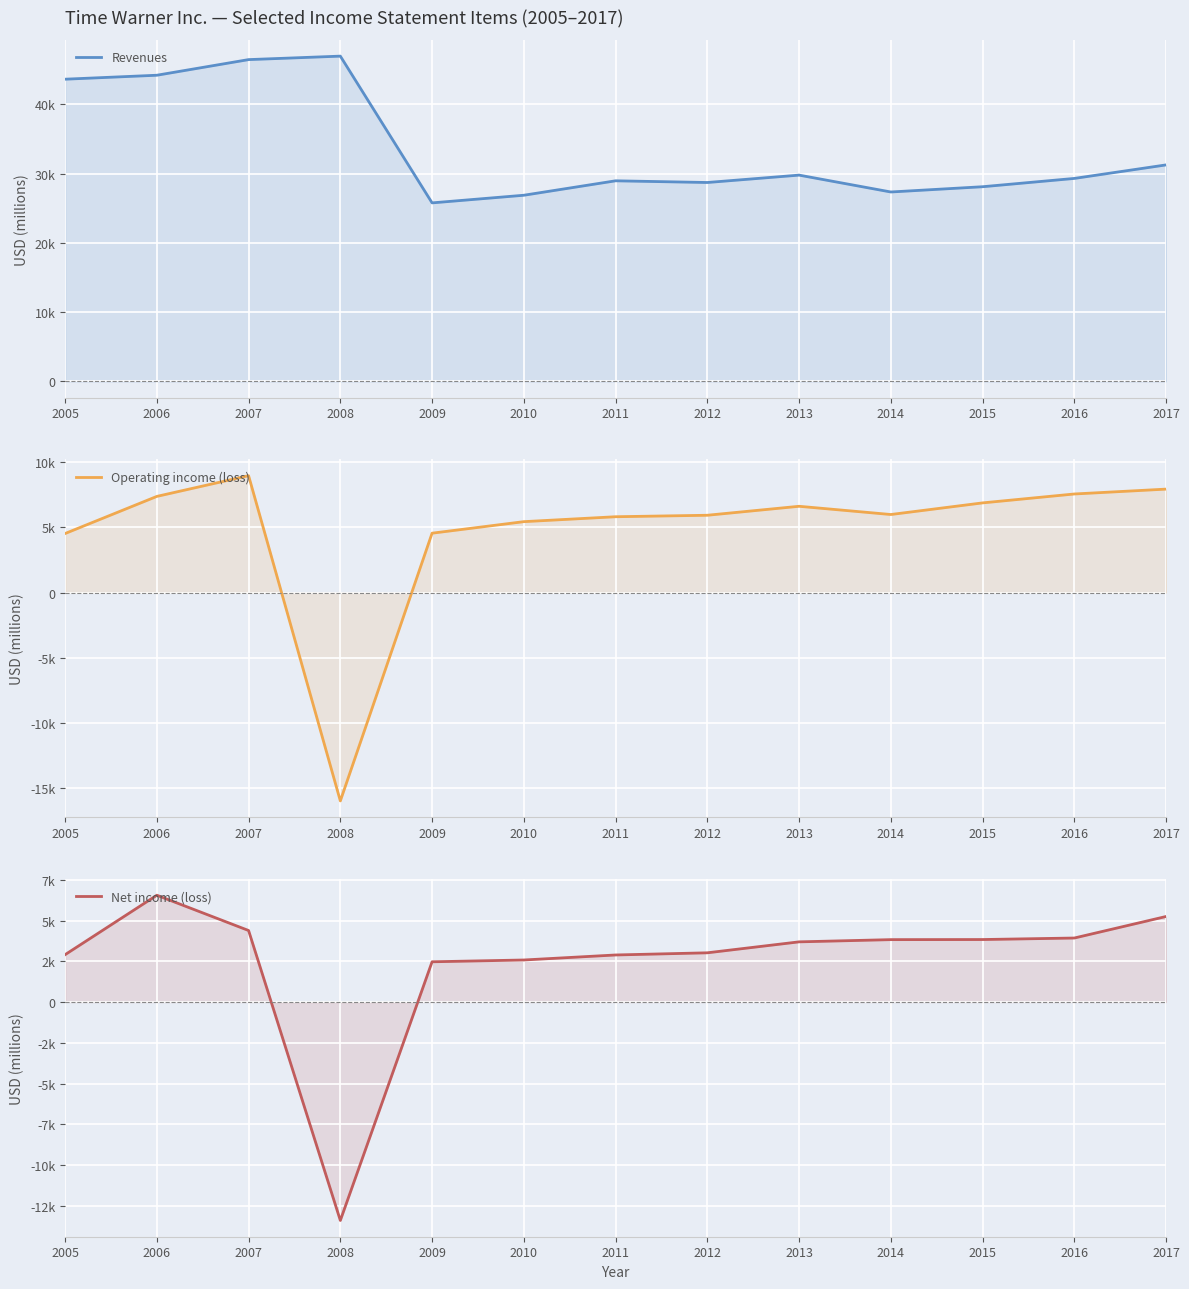

Where is Net income (loss) nearest to the value -3425?

2009